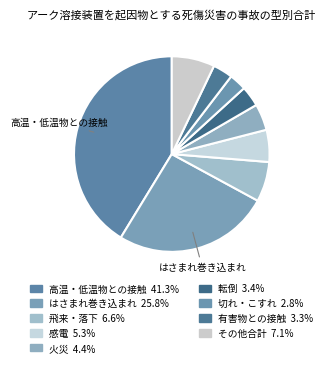

How many segments does this pie chart have?

9